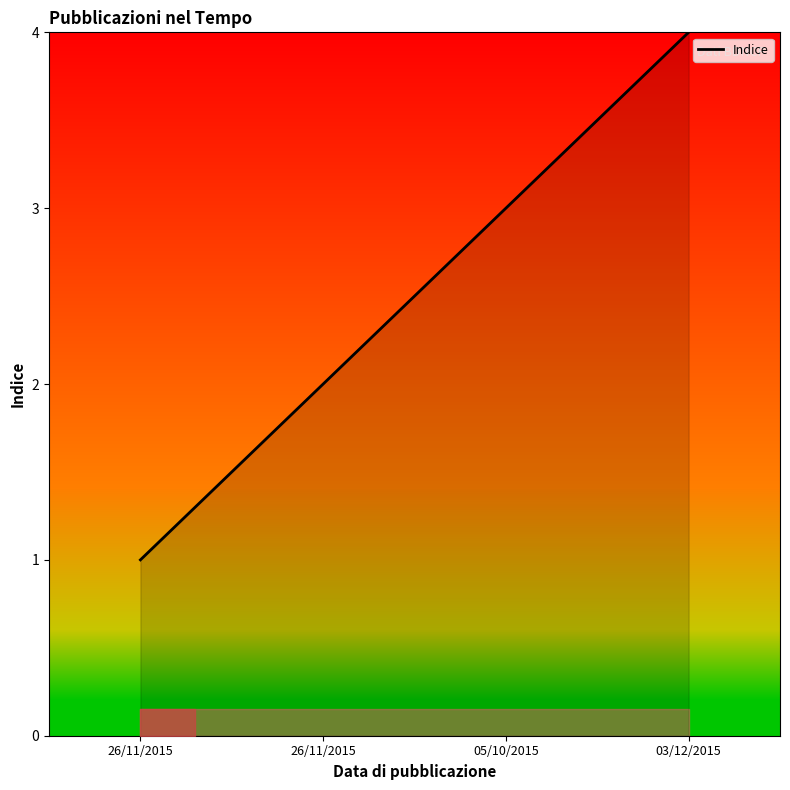

Is it true that the value at 03/12/2015 is 6?

False